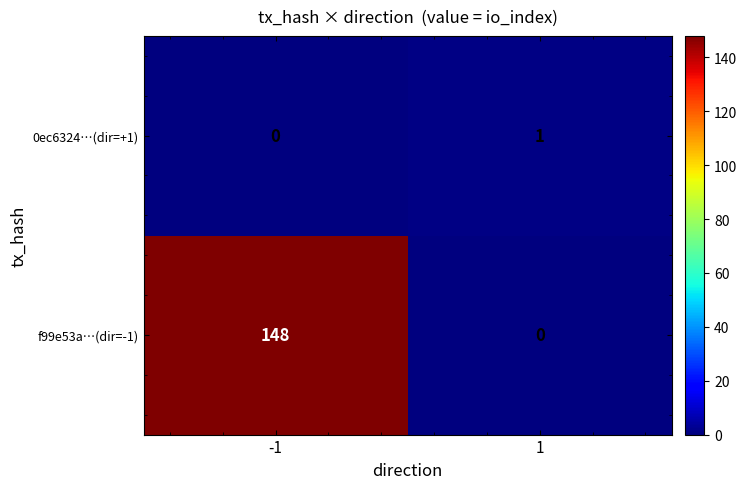

What is the maximum value shown in the chart?

148